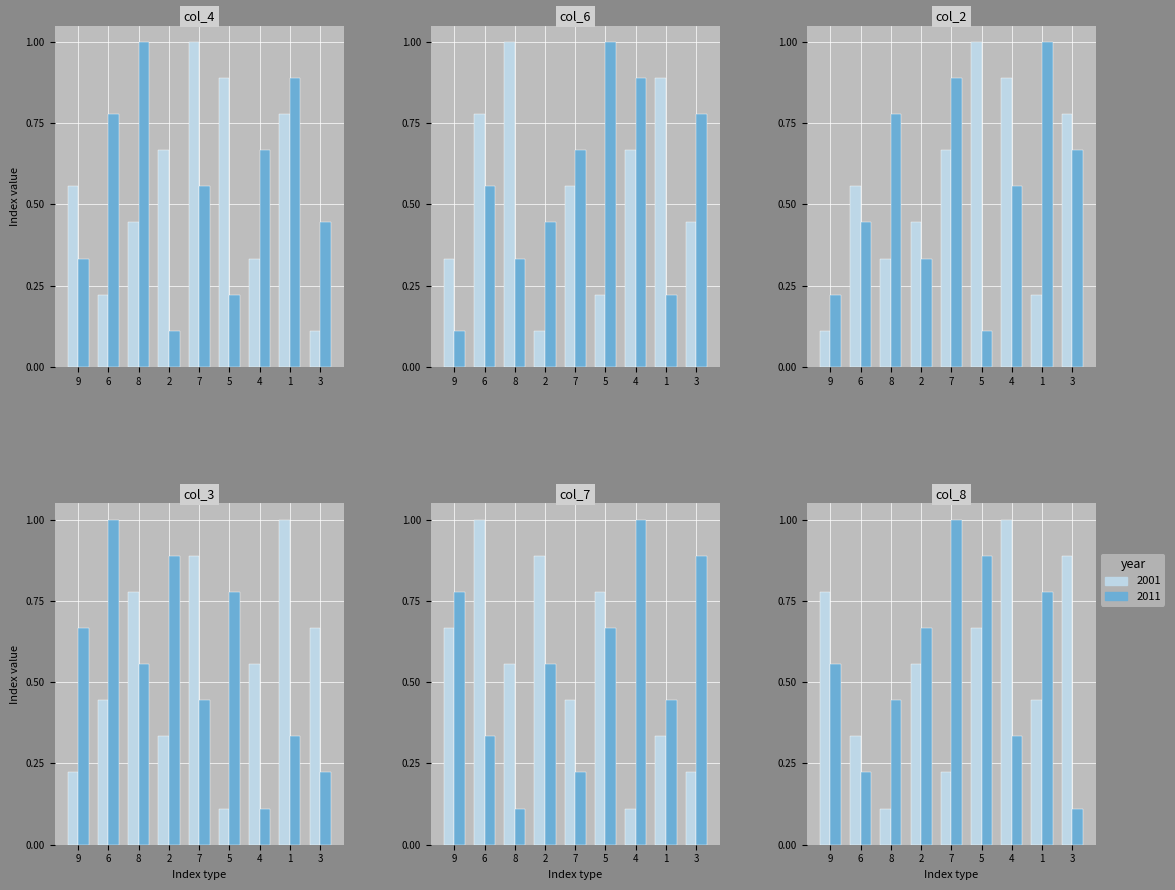

Are the bars horizontal?

No